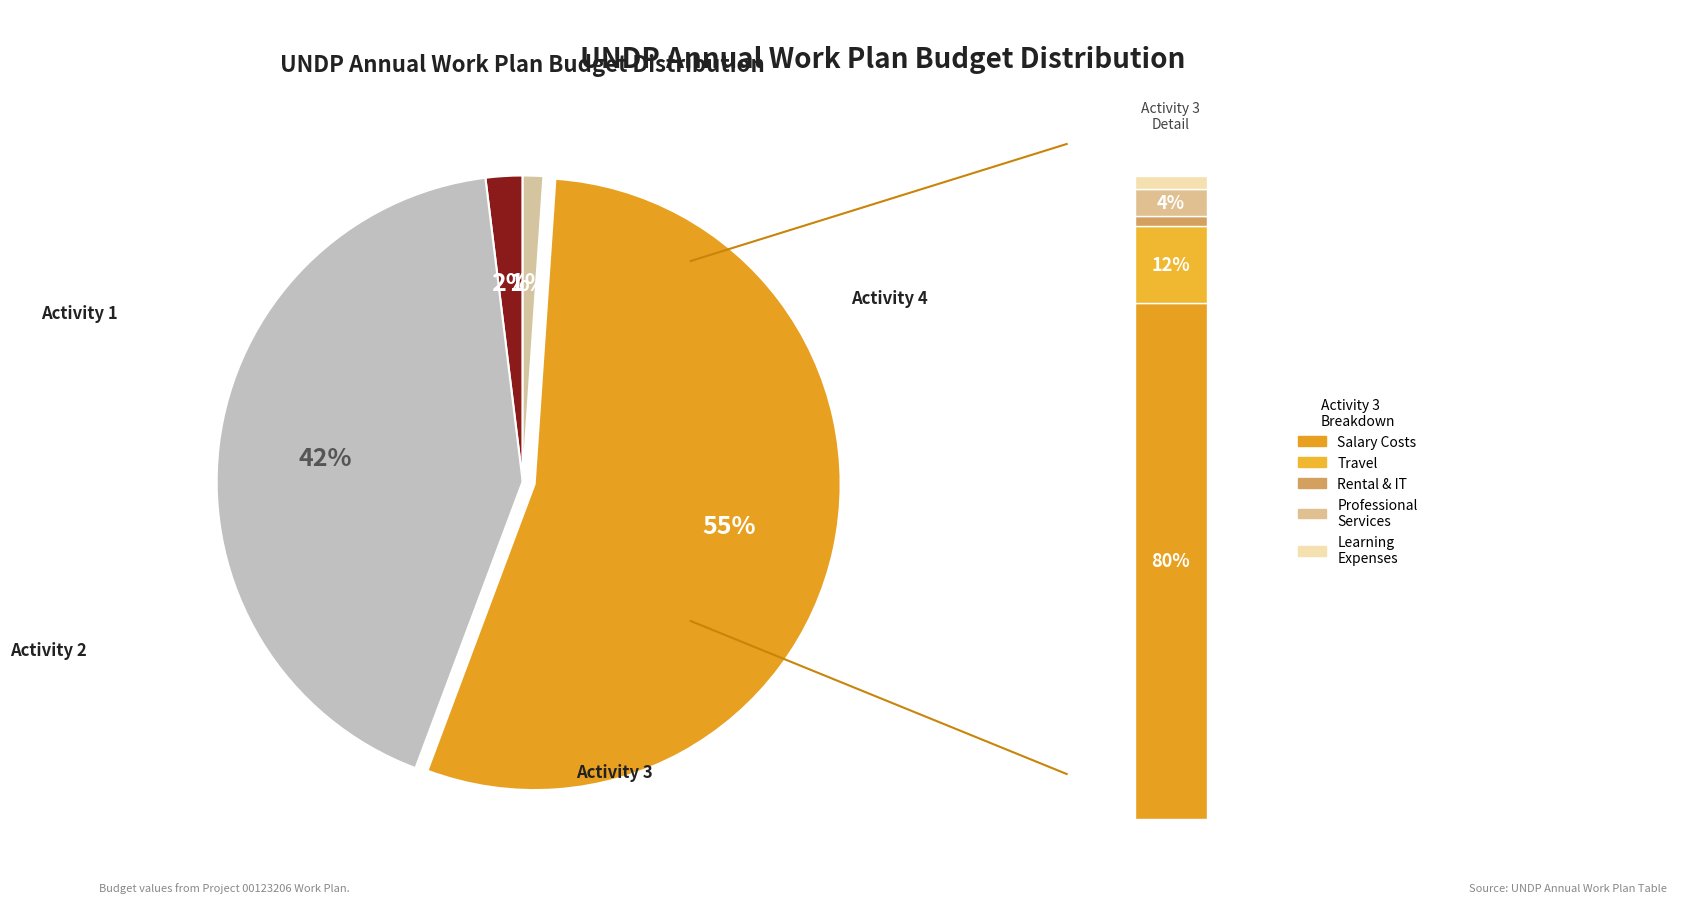

Count the number of slices in the pie.

4